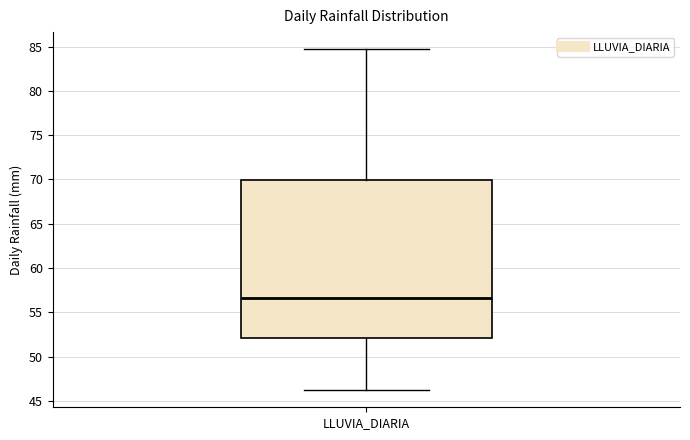

Transcribe this box plot: give where the median line is, the range the box spans, and where the two whiskers end, as read against the y-axis. The values are not printed on the chart, so give them approximately, as read against the axis.

median 56.5, box 52.0 to 70.0, whiskers 46.0 to 84.5